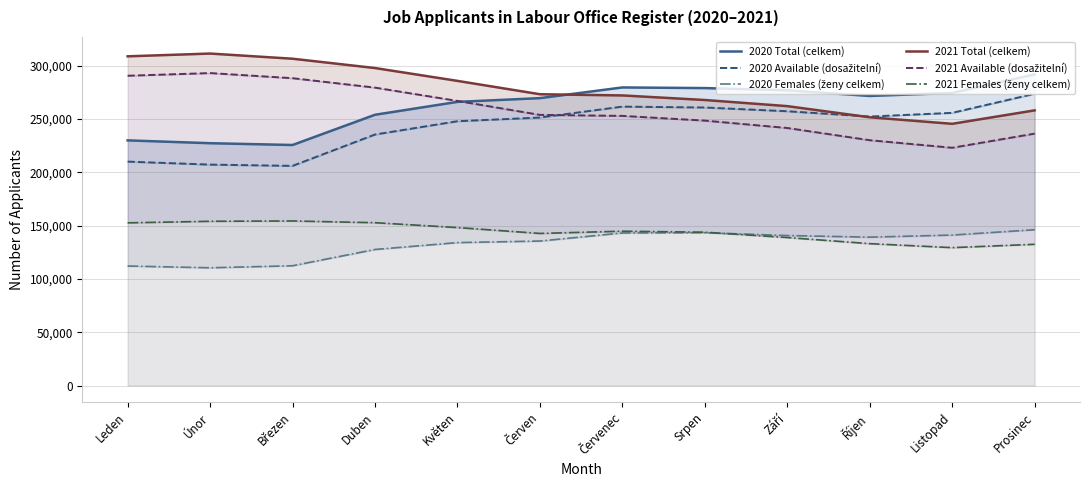

True or false: 2021 Females (ženy celkem) and 2020 Total (celkem) intersect in this chart.

False